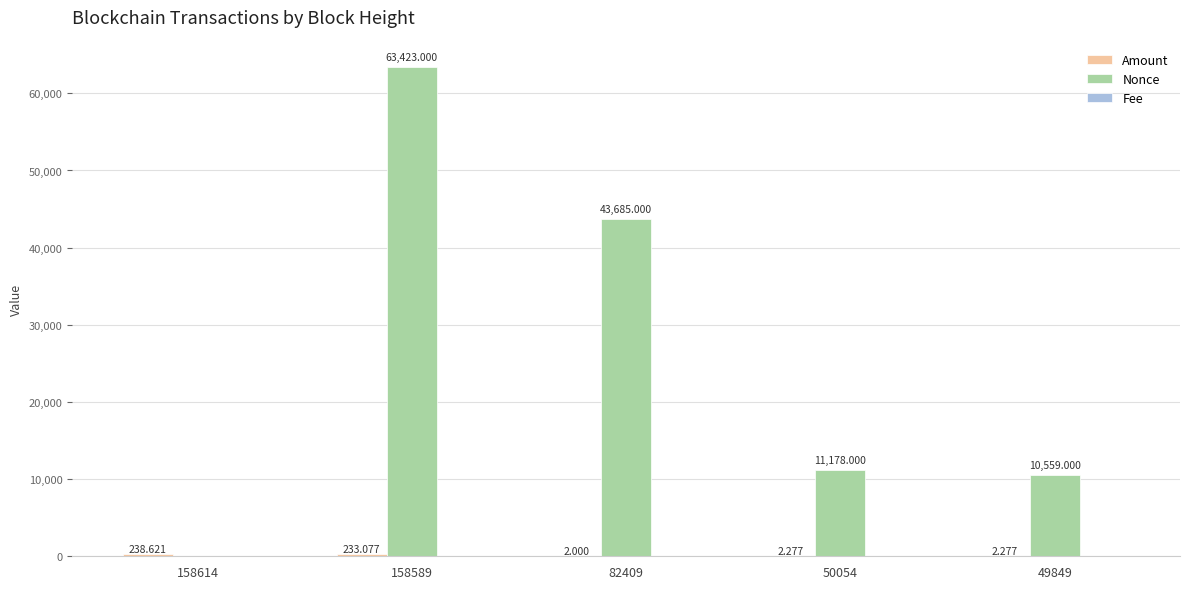

What is the total value across all series at 49849?

10561.3